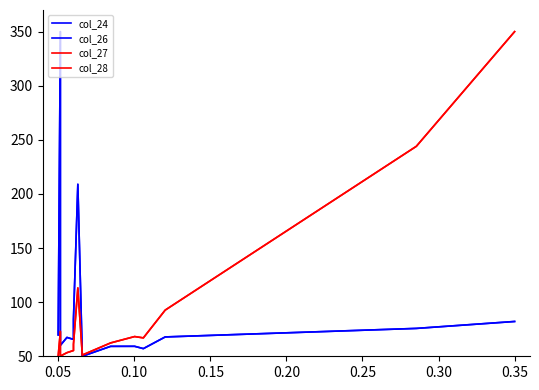

How many interior local peaks does the col_26 series have?

4